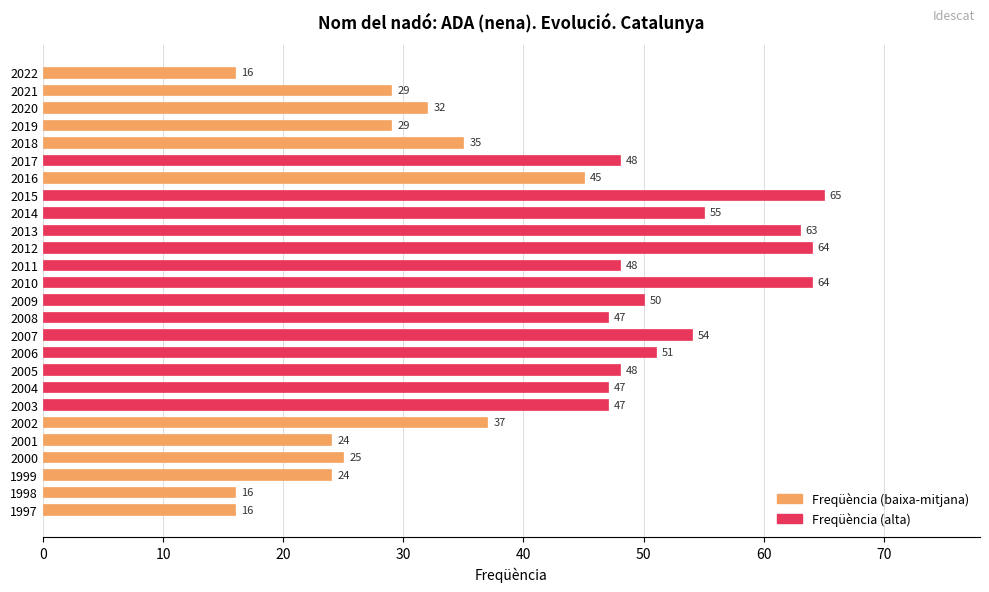

At which label is the value closest to 40?

2002